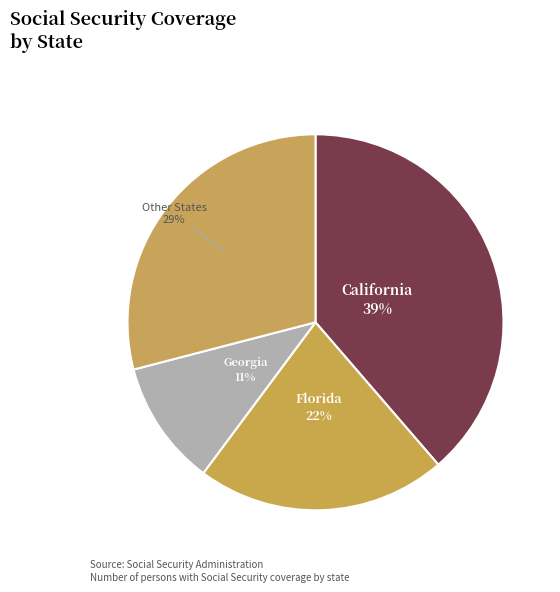

Count the number of slices in the pie.

4